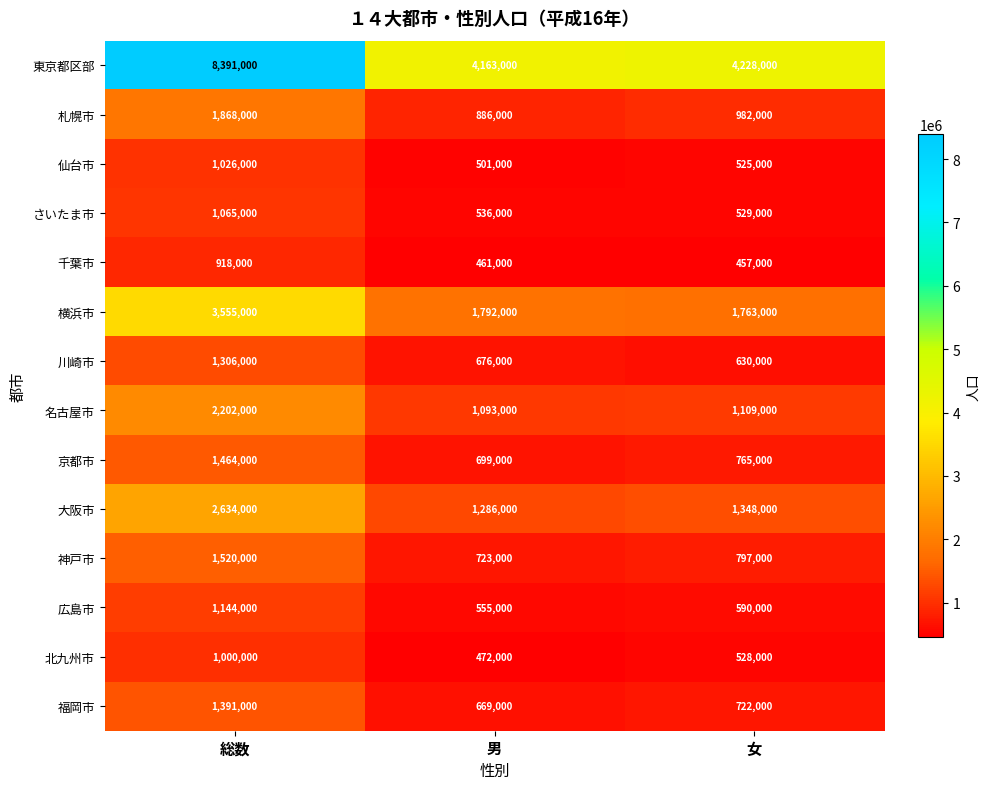

Which series has the largest range (max minus min)?

東京都区部